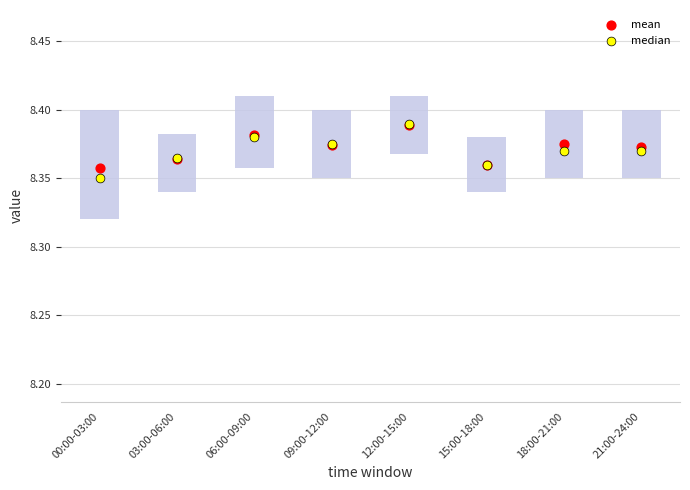

Which box has the highest median line?

12:00-15:00